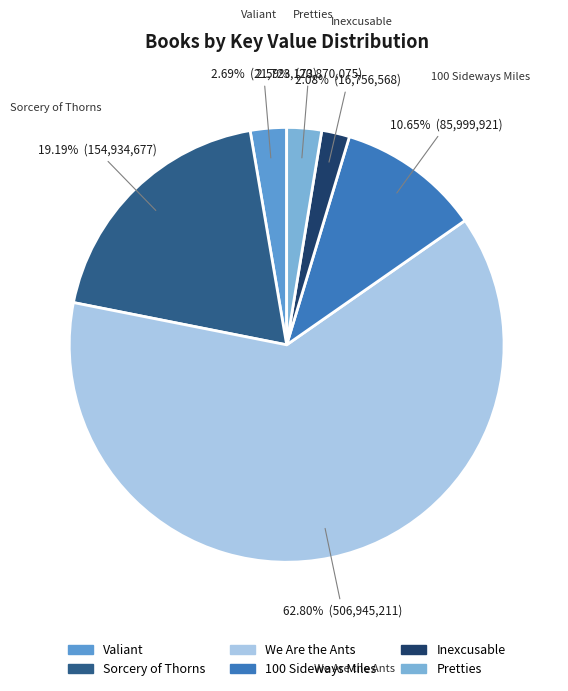

Count the number of slices in the pie.

6